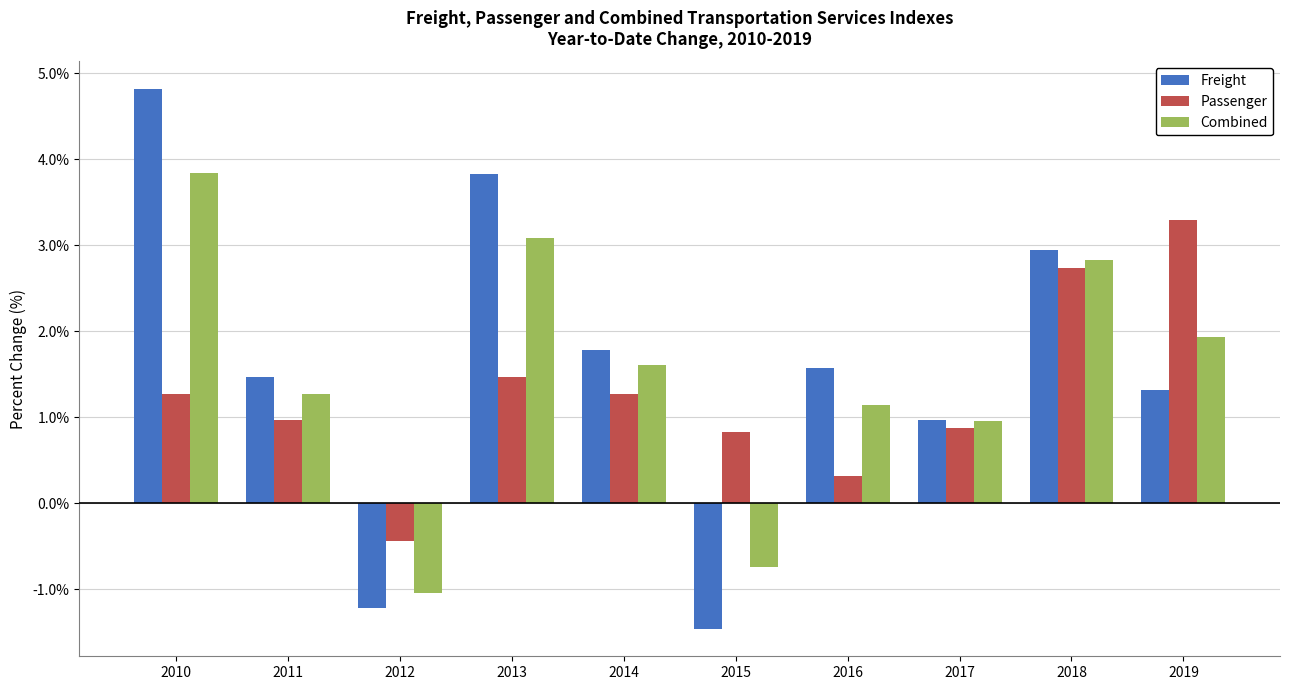

What is the value of the Combined bar at the 4th from the left?

3.1